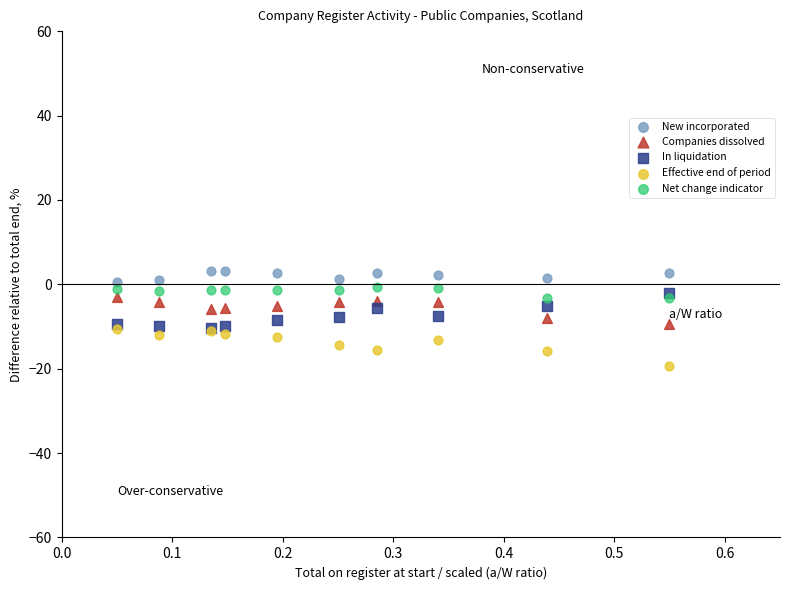

What are all the series names shown in the legend?

New incorporated, Companies dissolved, In liquidation, Effective end of period, Net change indicator